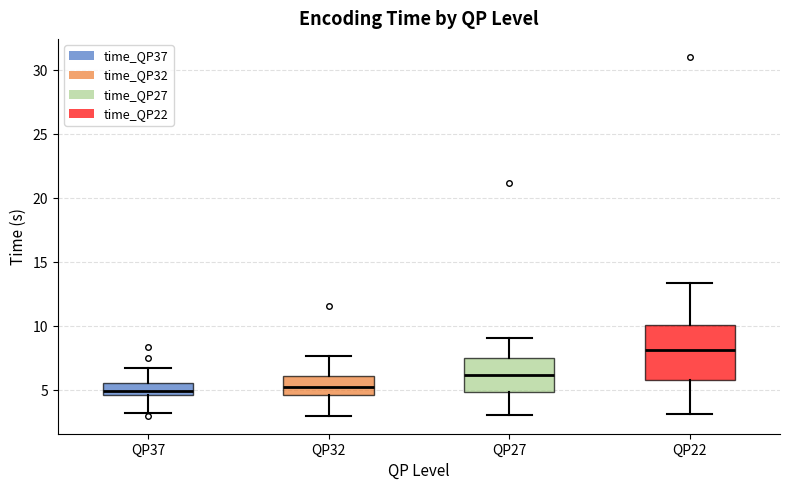

Where is the lower edge of the box for QP22 on the y-axis? The values are not printed on the chart, so give them approximately, as read against the axis.

6.0